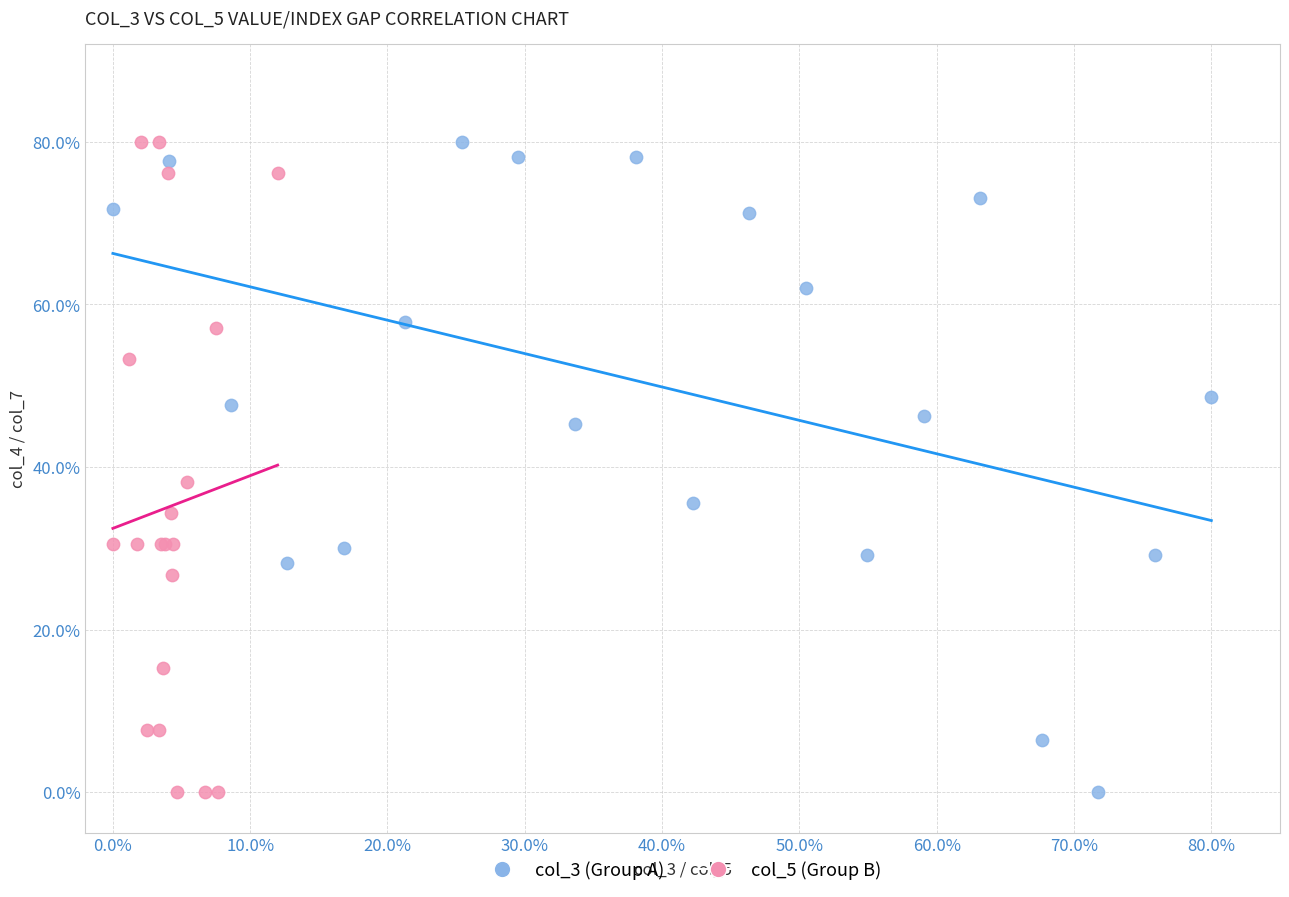

What are all the series names shown in the legend?

col_3 (Group A), col_5 (Group B)